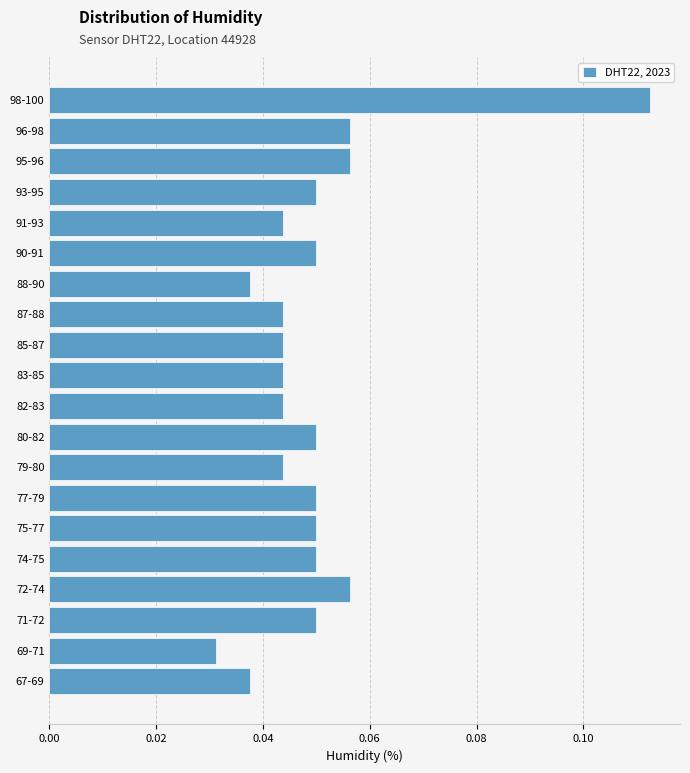

True or false: the data shows 0.1 at 87-88.

False